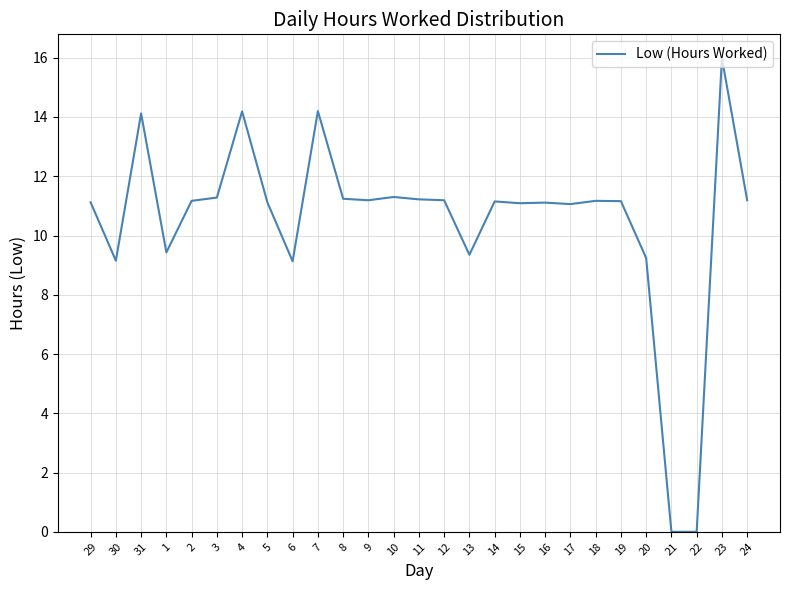

True or false: the data has more than 0 interior local peaks.

True